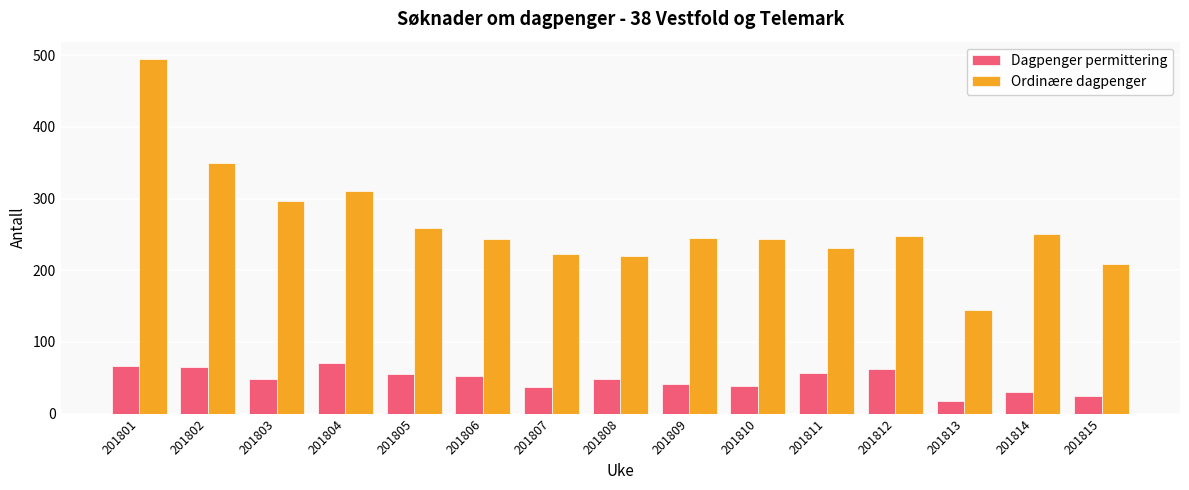

Rank the series by their average value, from highest to lowest.

Ordinære dagpenger, Dagpenger permittering